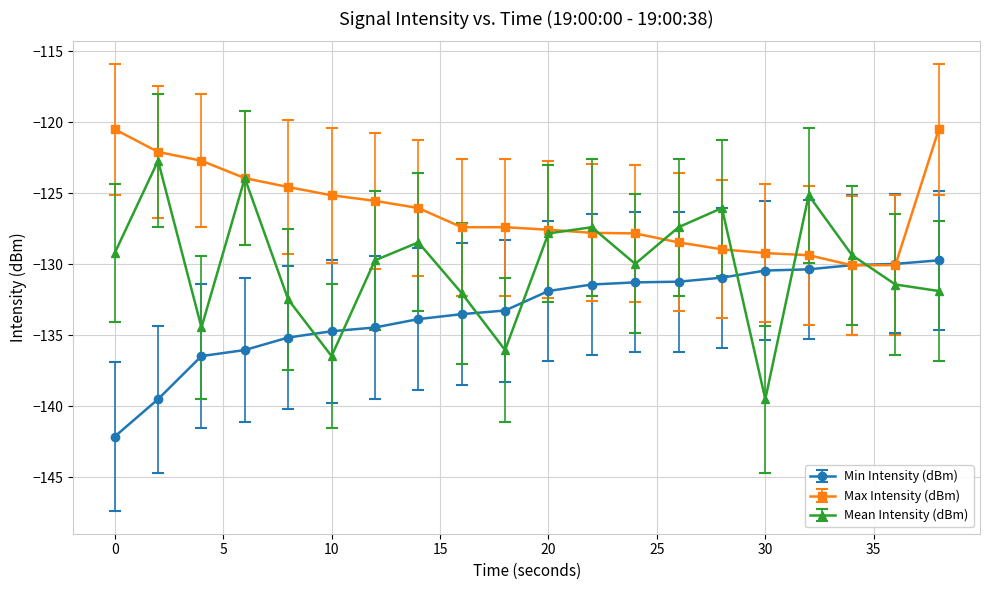

Which series has the largest total across all categories?

Max Intensity (dBm)